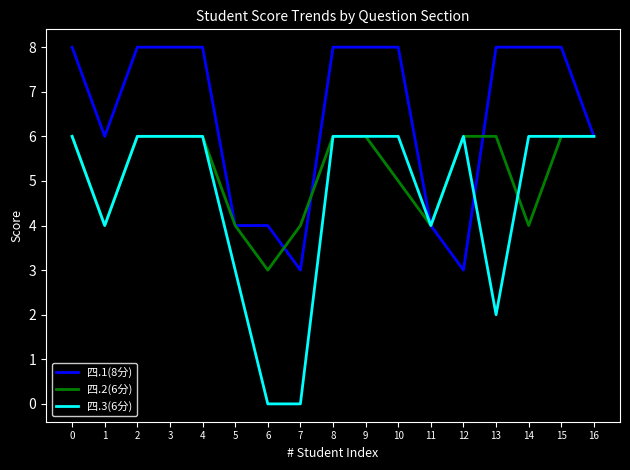

The 四.2(6分) series shows 6 at 16. True or false?

True